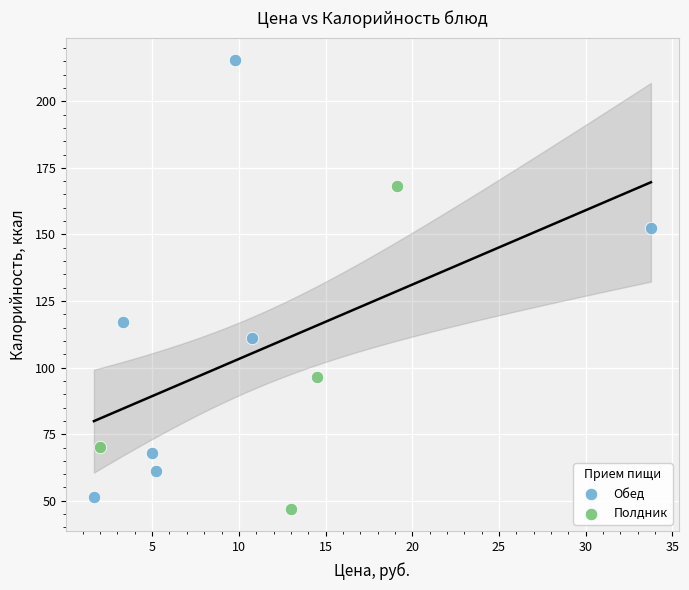

Which series contains the lowest Y value?

Полдник